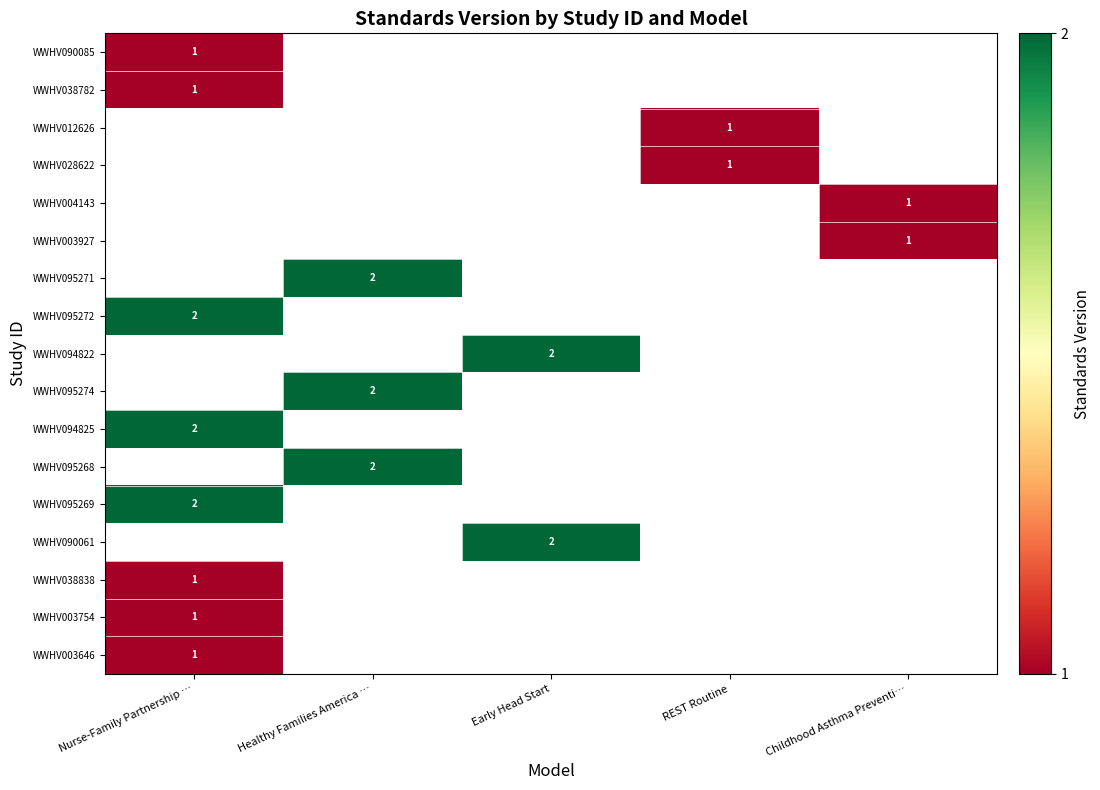

Is it true that WWHV094822 equals 2 at Early Head Start?

True